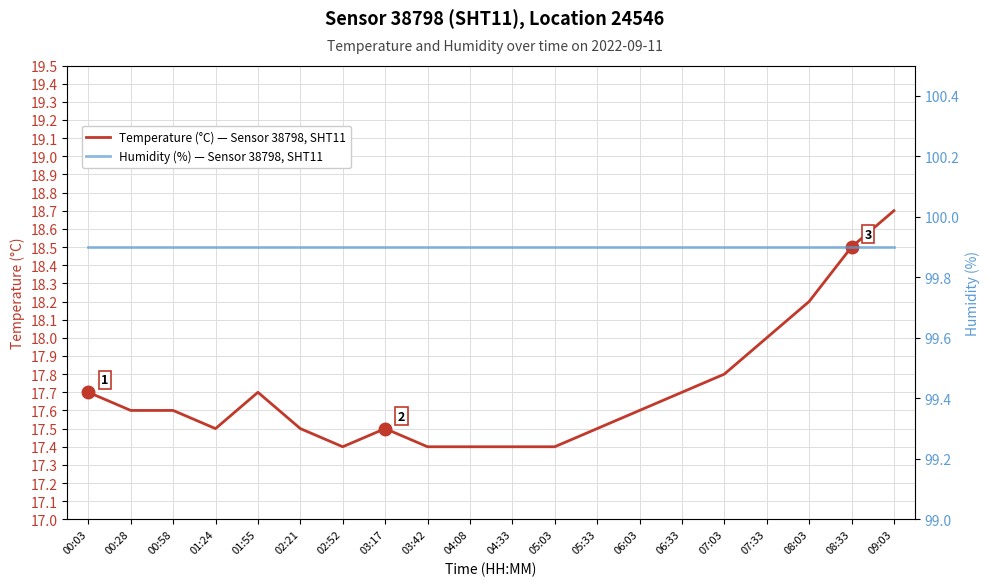

What is the label of the 1st point from the right?

09:03